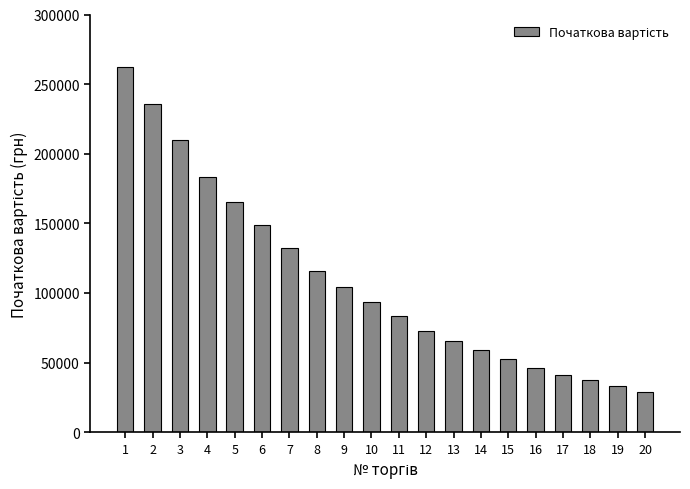

What is the difference between the maximum and minimum values?

233272.9